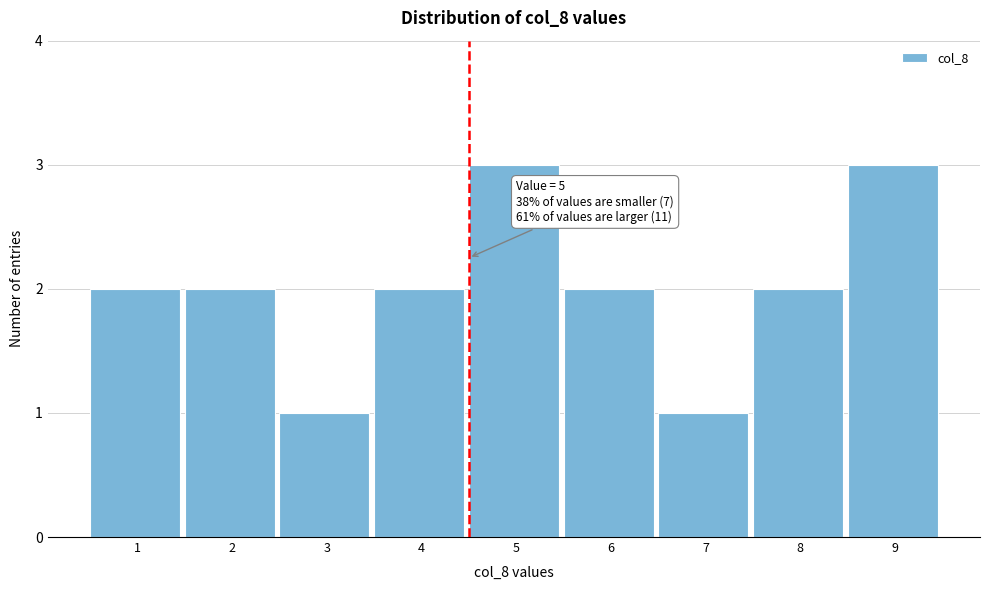

Reading left to right, what are all the values shown in this chart?

1=2	2=2	3=1	4=2	5=3	6=2	7=1	8=2	9=3